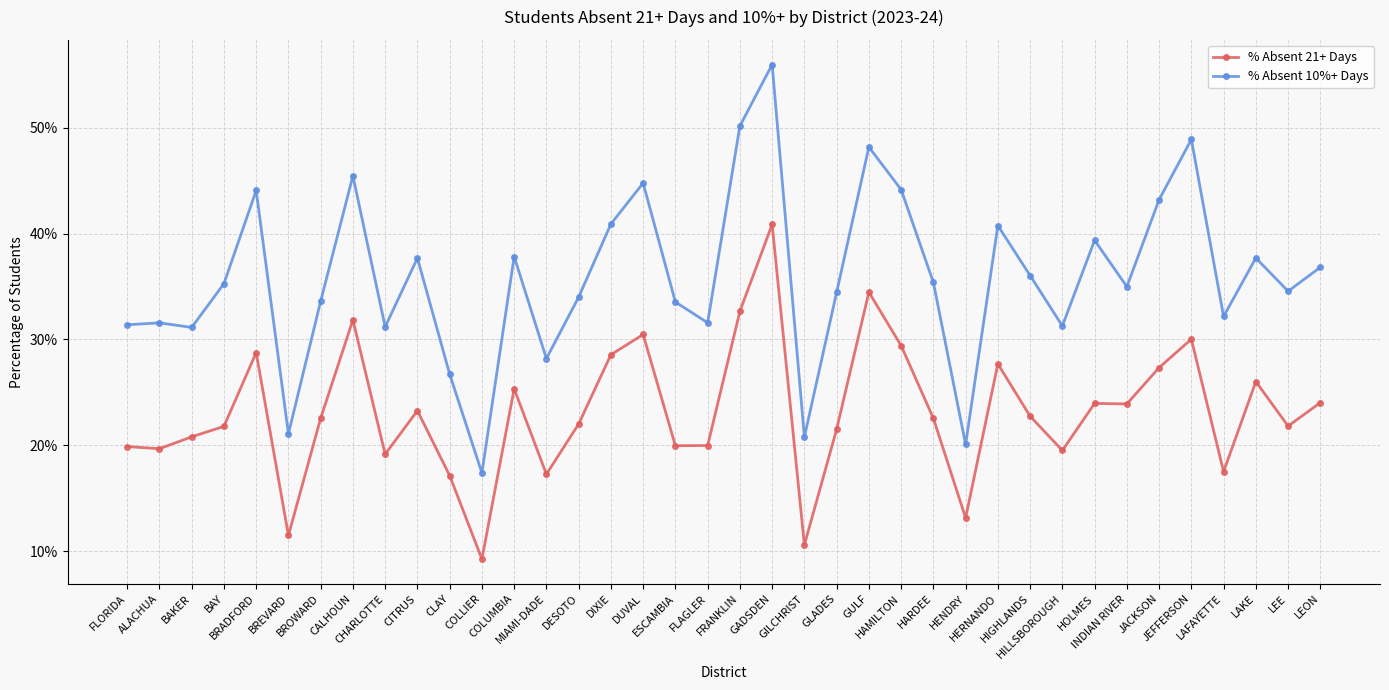

Where is the first local maximum for % Absent 21+ Days?

BRADFORD